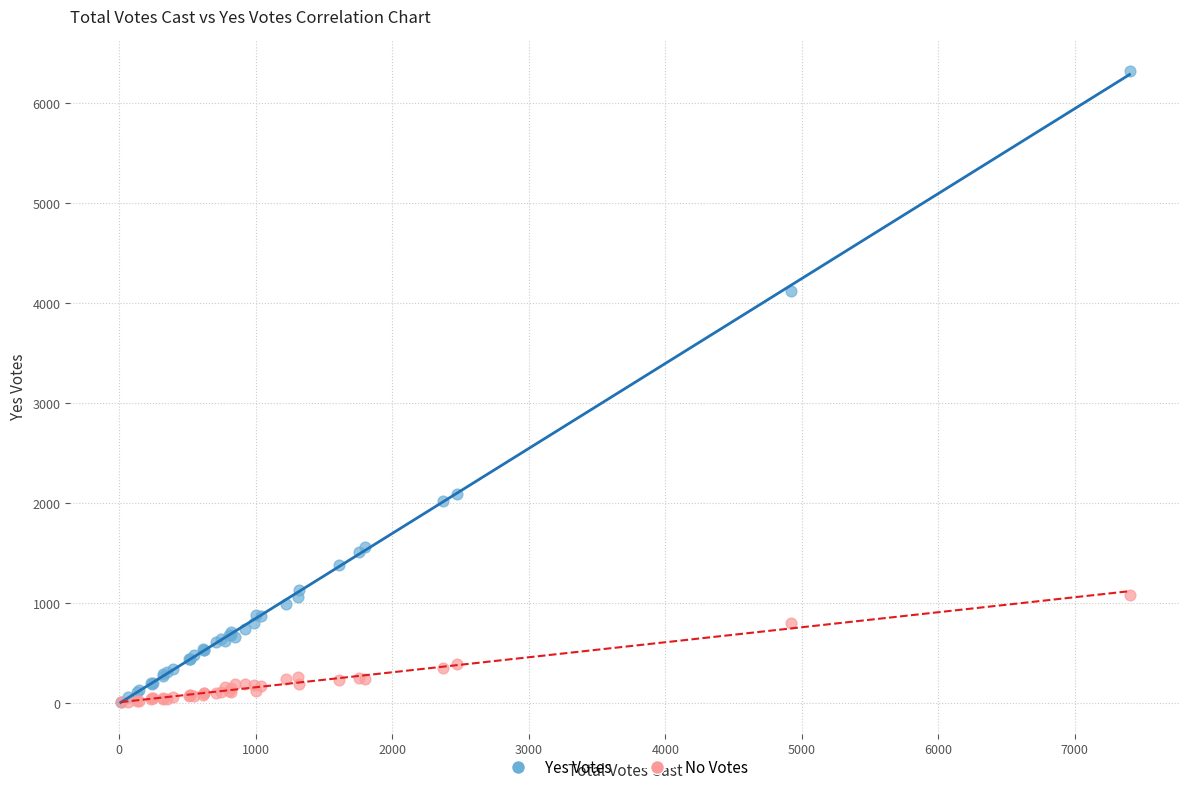

In the Yes Votes series, what Y value is closest to 3165?

4119